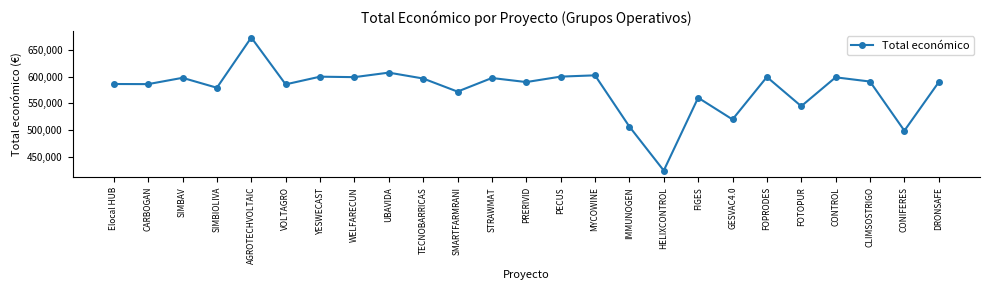

Is it true that the value at FOTOPUR is 544746.0?

True